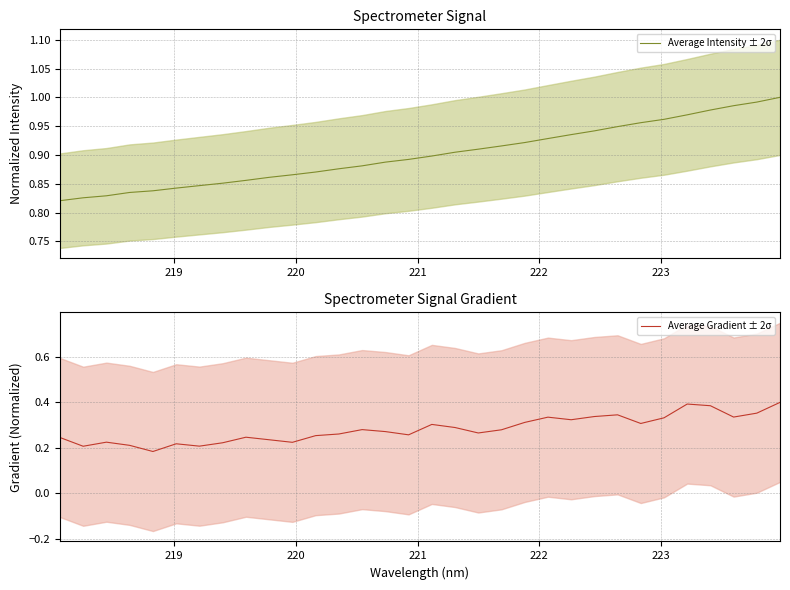

True or false: Average Gradient ± 2σ and Average Intensity ± 2σ intersect in this chart.

False